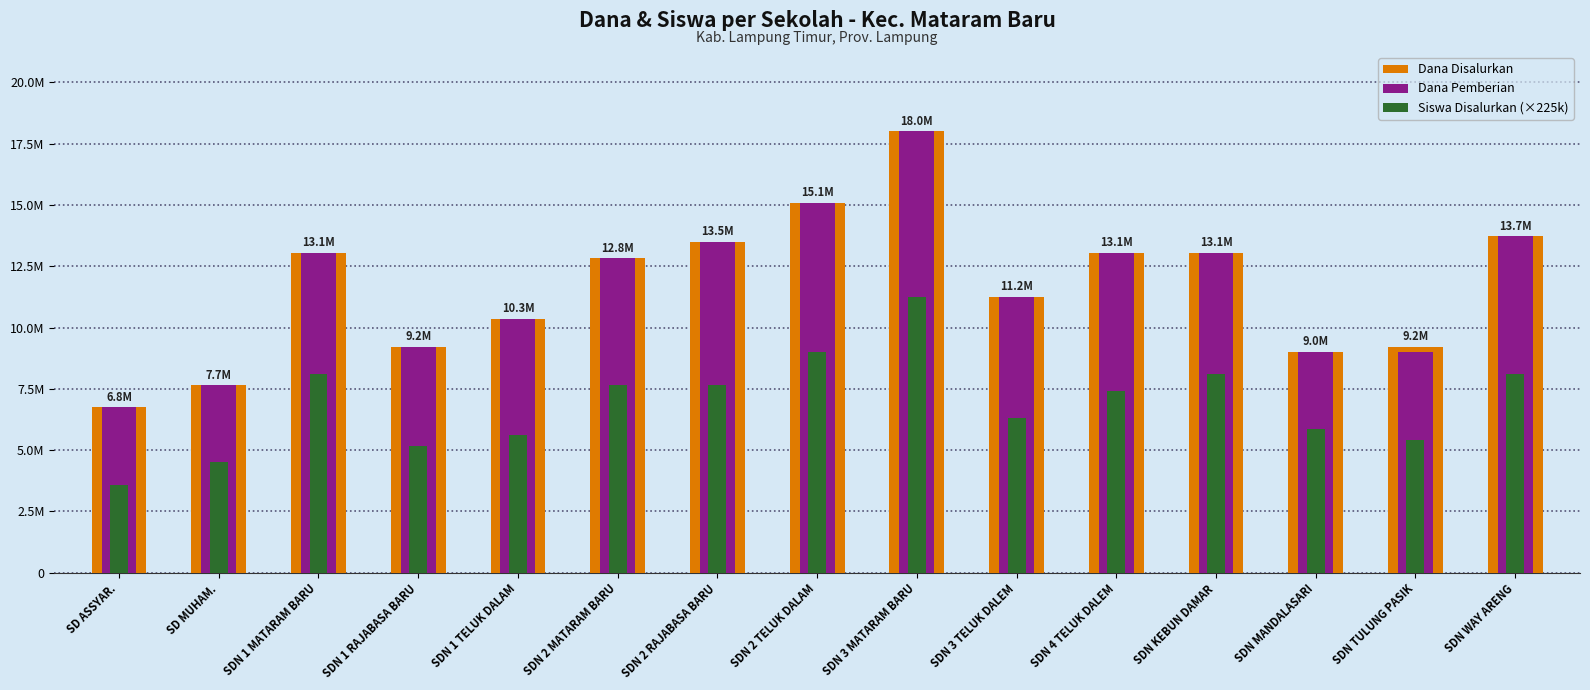

What is the difference between the second highest and second lowest values in the Siswa Disalurkan (×225k) series?

4500000